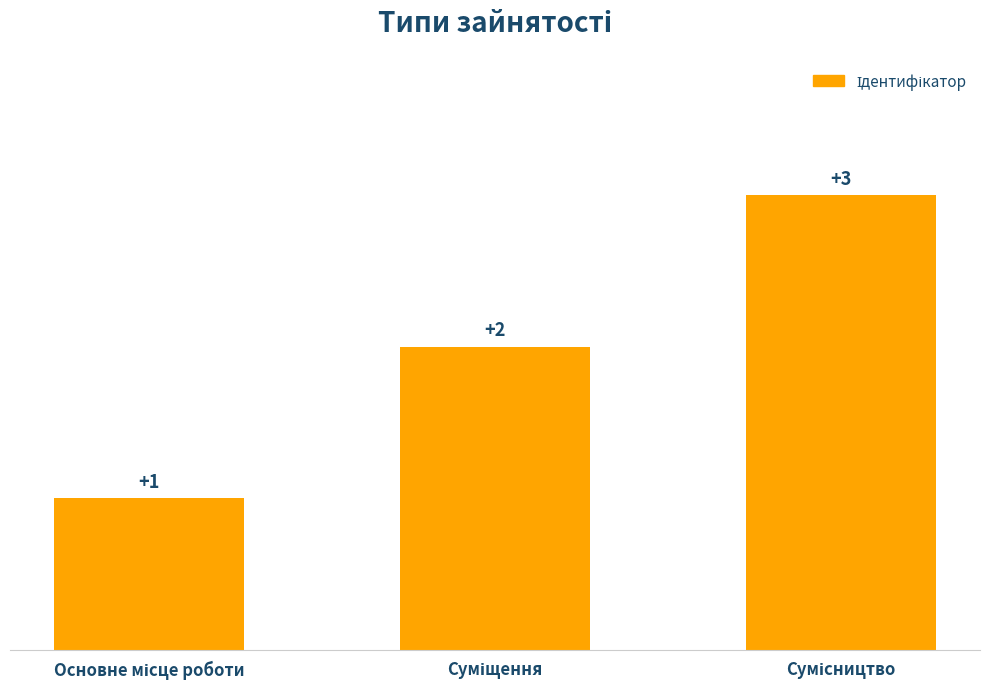

How many data points does each series have?

3